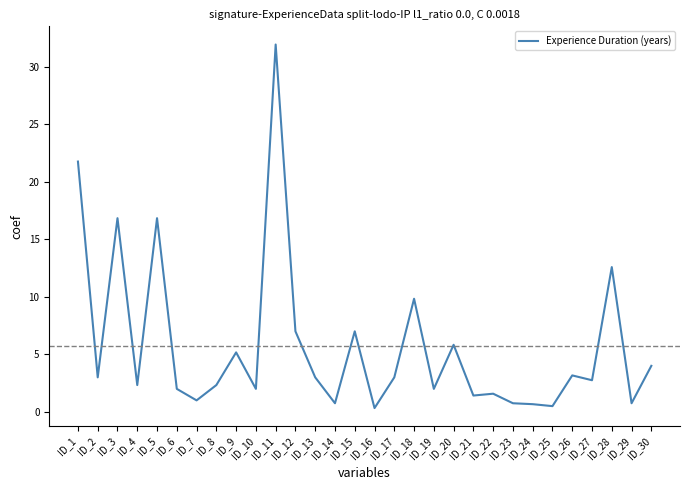

What is the smallest value displayed?

0.3